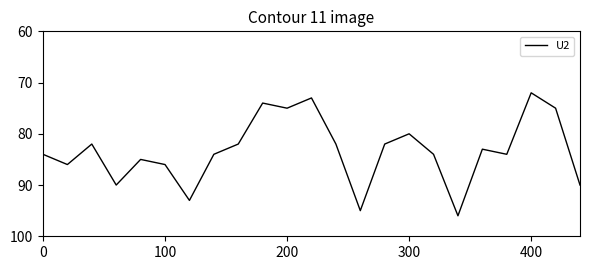

What is the greatest value displayed?

96